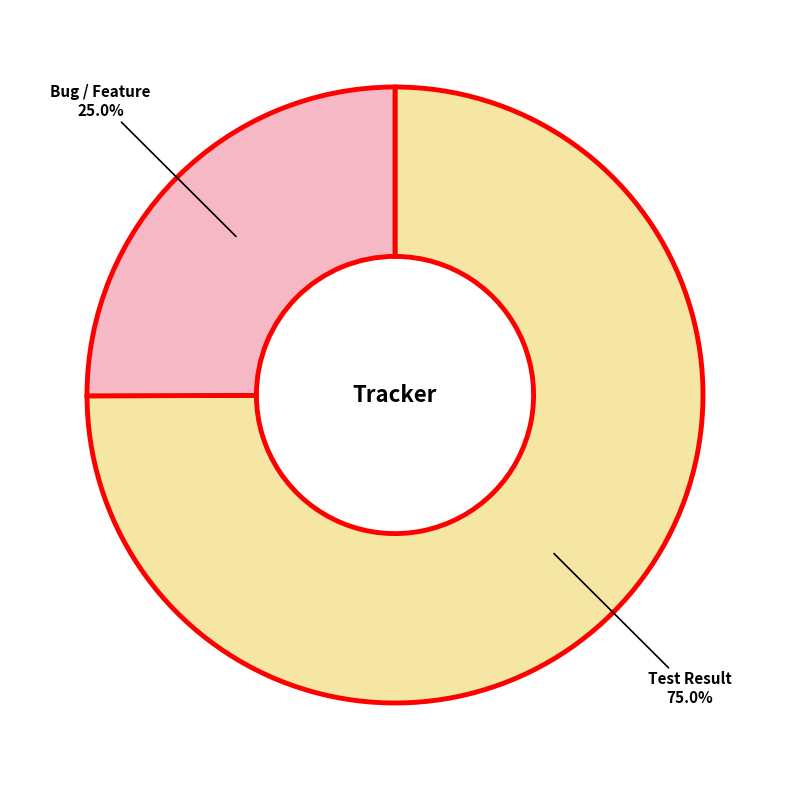

Count the number of slices in the pie.

2